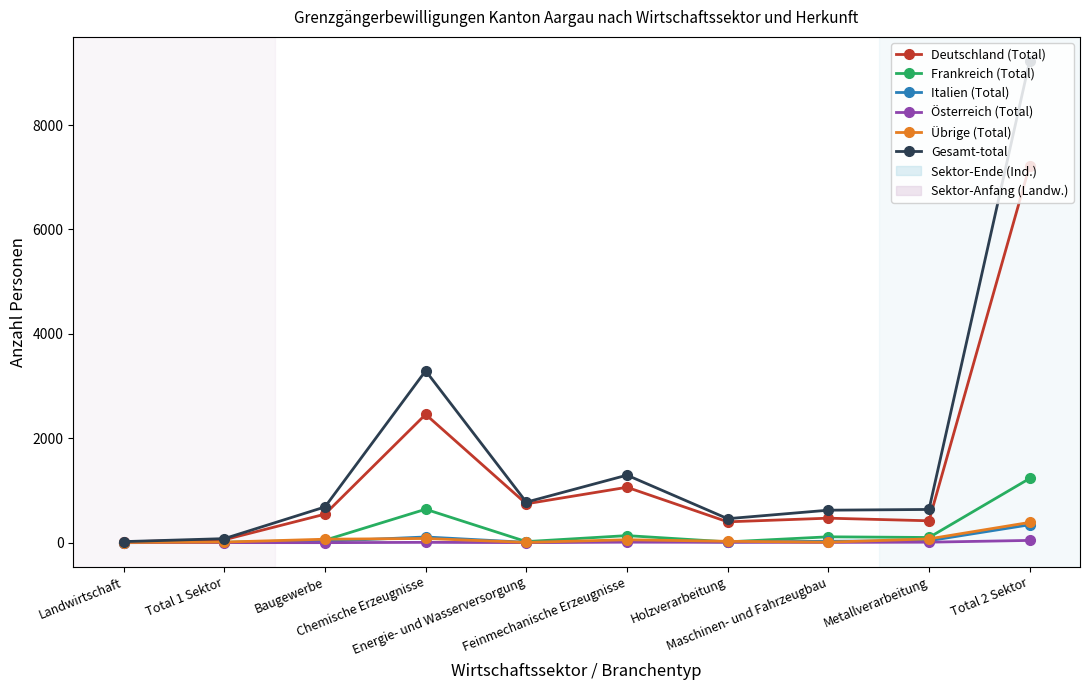

What is the difference between the Frankreich (Total) values at Metallverarbeitung and Holzverarbeitung?

84